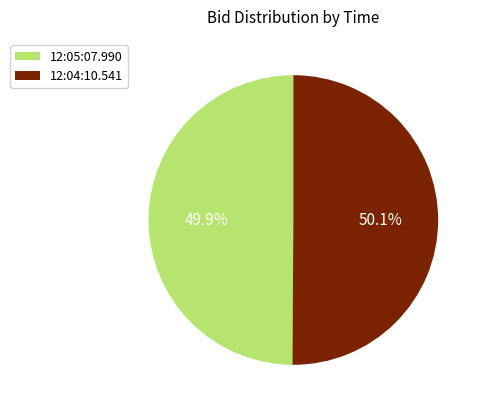

Does any single category account for the majority?

Yes